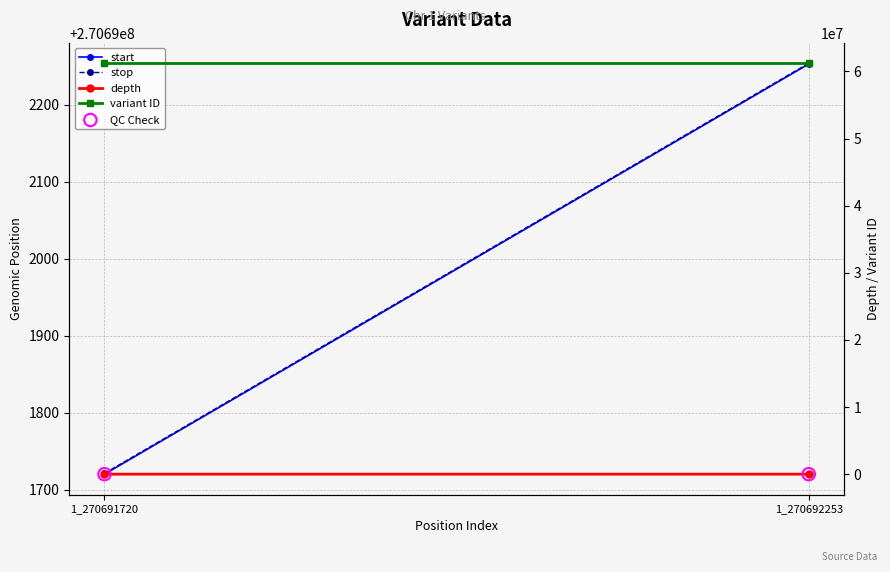

What is the total value across all series at 1_270692253?

602599233